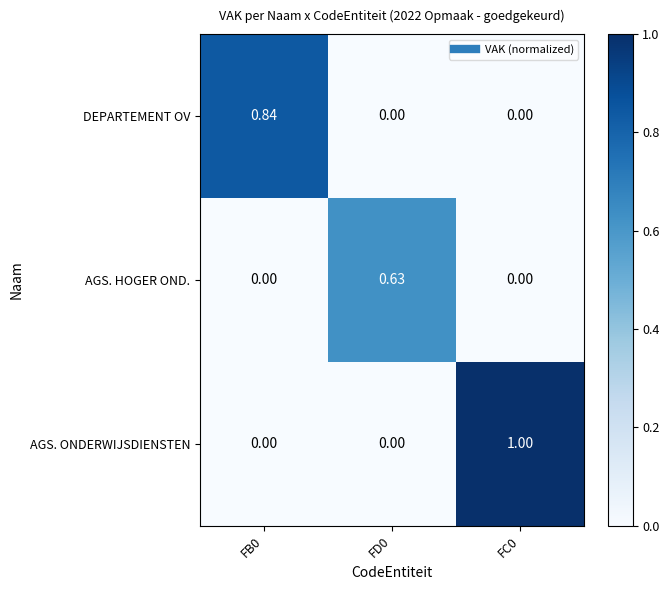

Which series has the largest range (max minus min)?

AGS. ONDERWIJSDIENSTEN